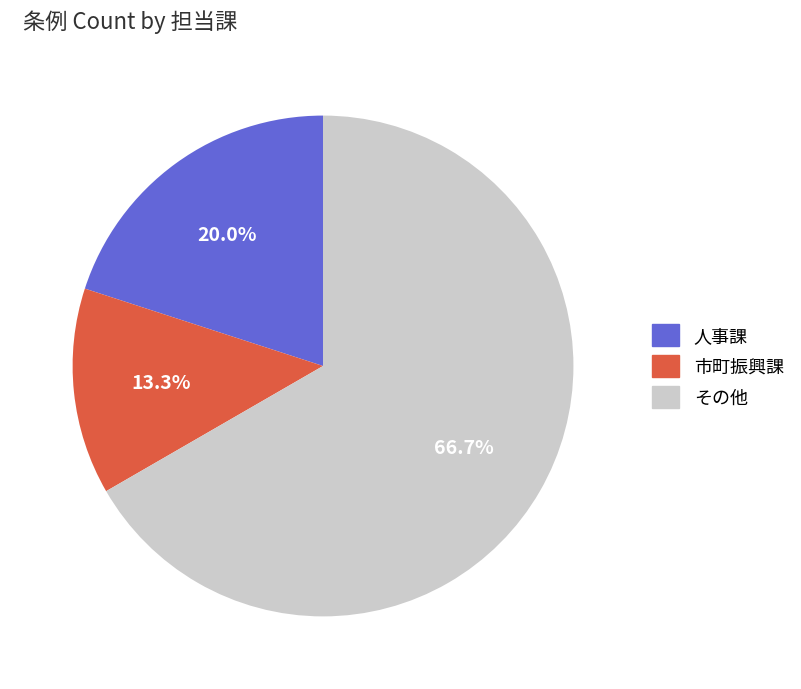

Is there a majority slice in this chart?

Yes